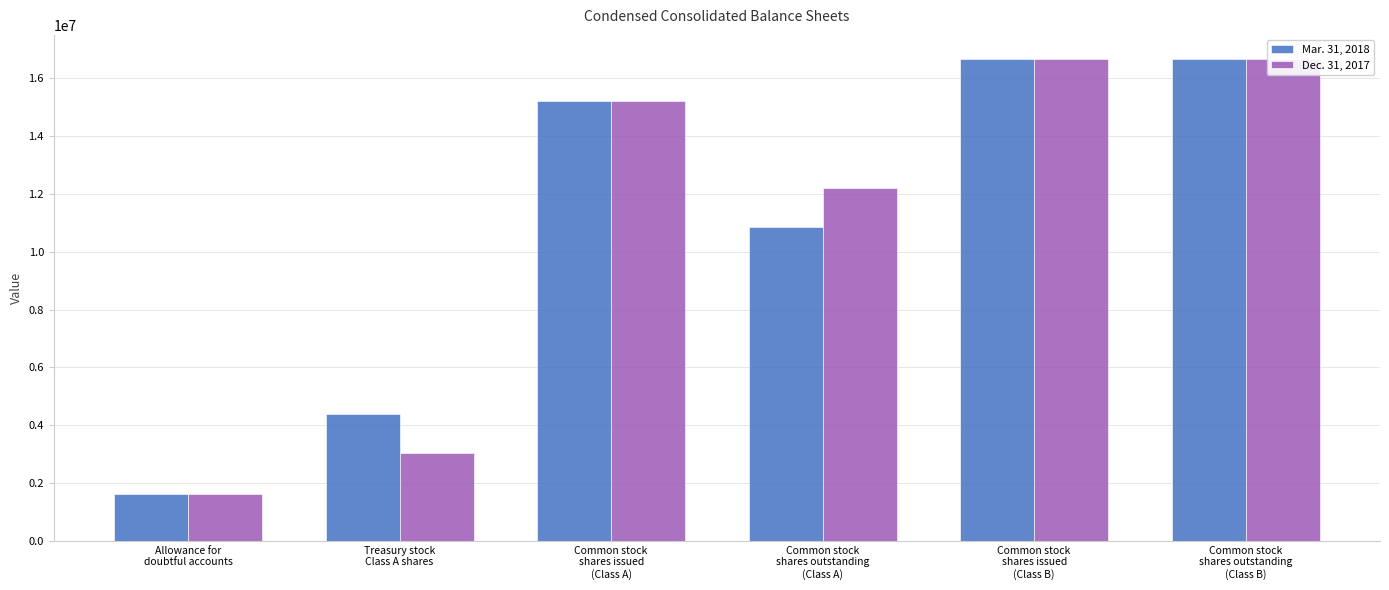

What is the greatest value displayed?

16662743